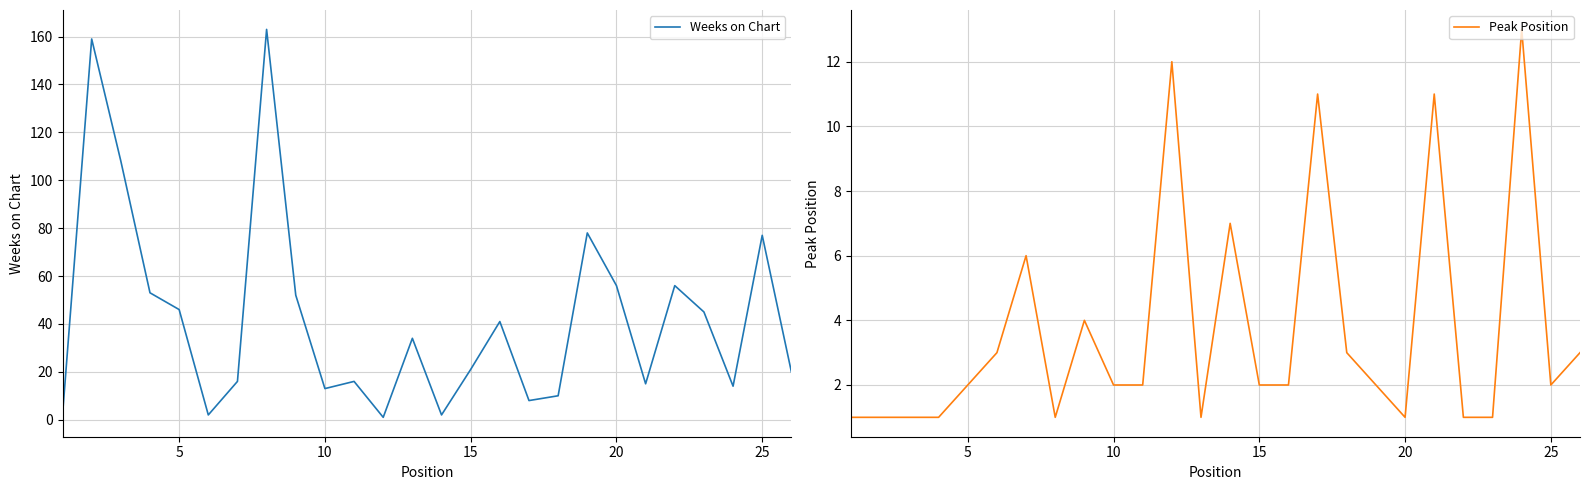

What is the minimum value shown in the chart?

1